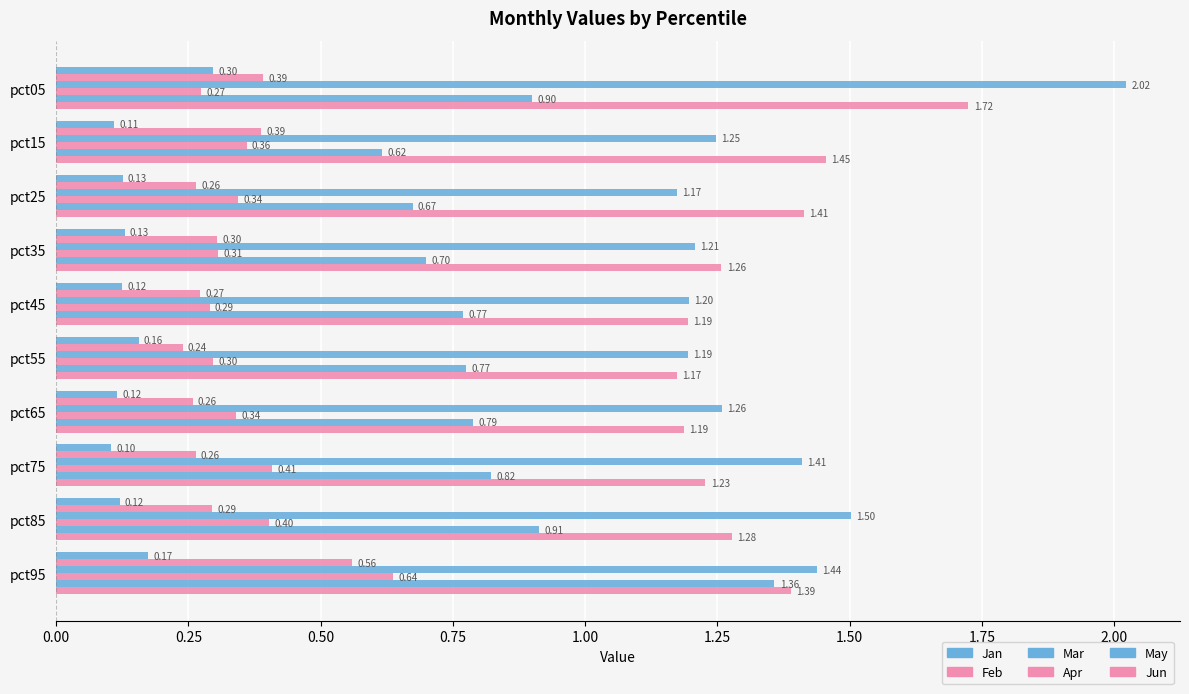

Count the number of data series in this chart.

6